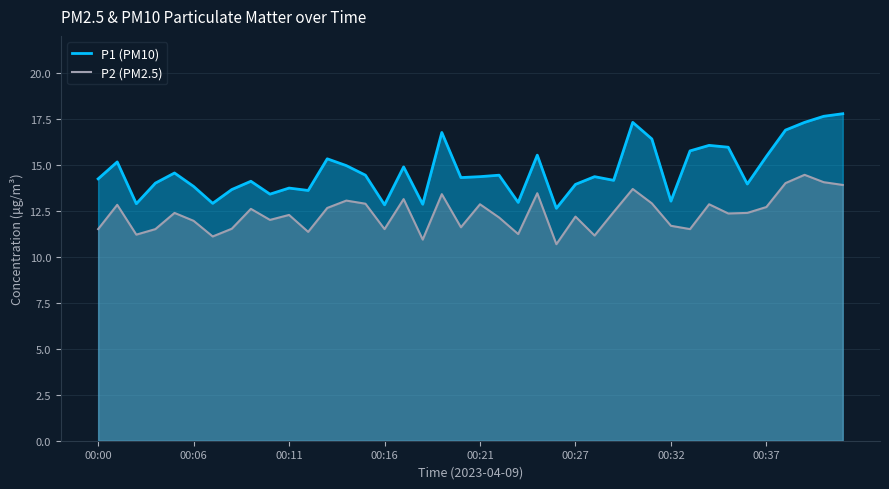

Which series has the largest range (max minus min)?

P1 (PM10)